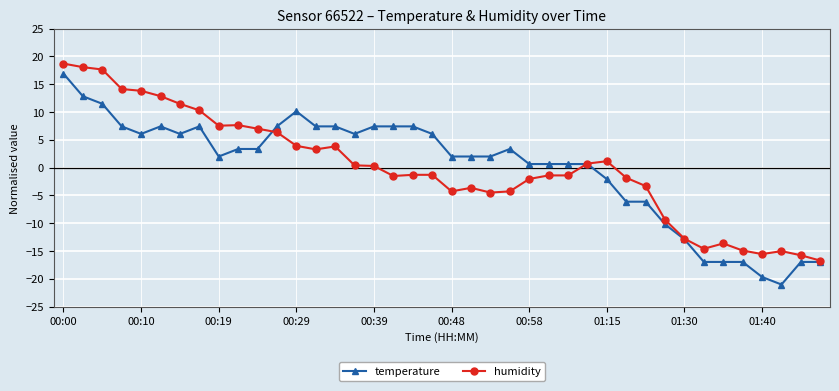

Which series has the widest spread of values?

temperature